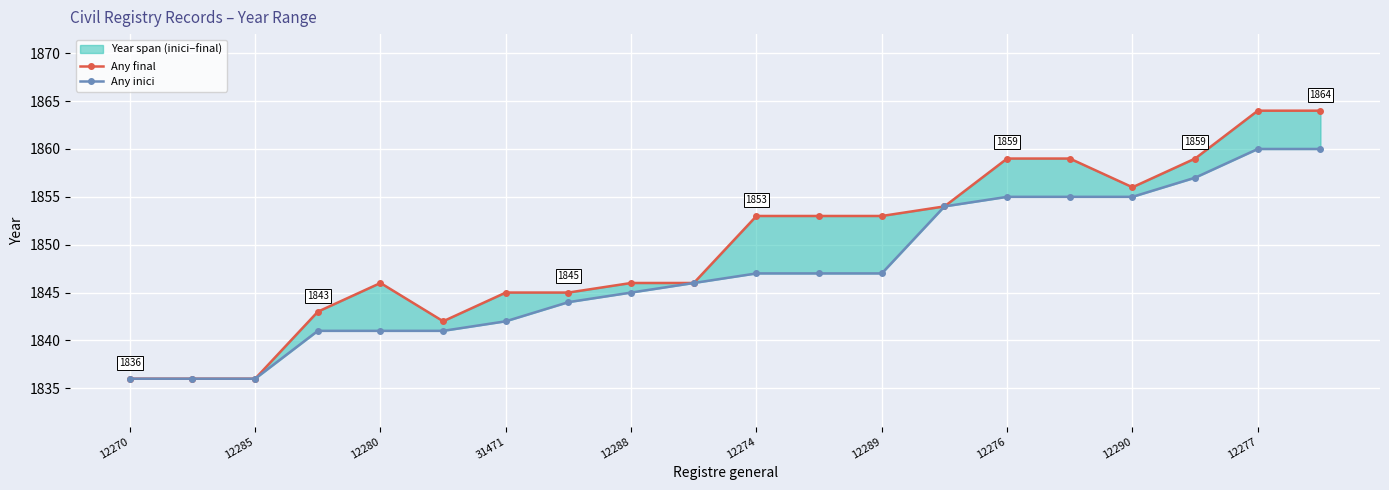

Rank the series at 15 from lowest to highest value.

Any inici, Any final